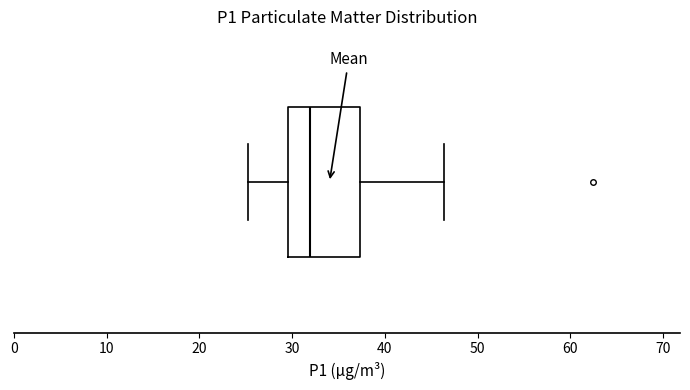

Transcribe this box plot: give where the median line is, the range the box spans, and where the two whiskers end, as read against the x-axis. The values are not printed on the chart, so give them approximately, as read against the axis.

median 32, box 30 to 37, whiskers 25 to 46